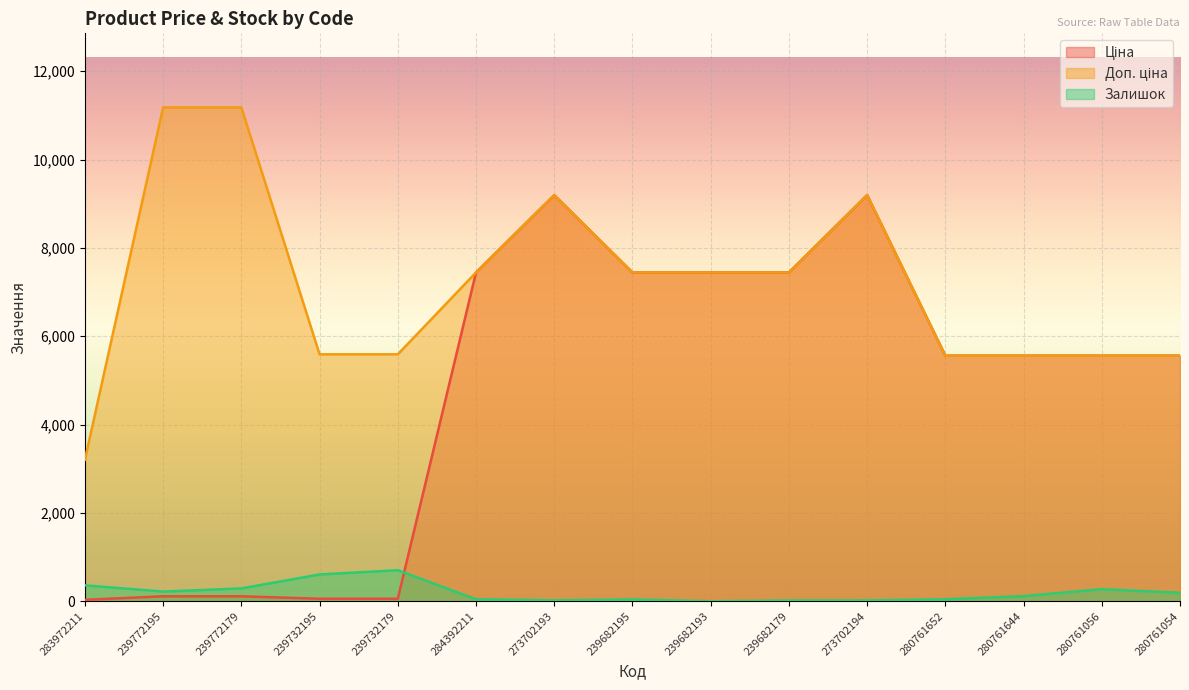

List the series in order of their peak value, highest first.

Доп. ціна, Ціна, Залишок